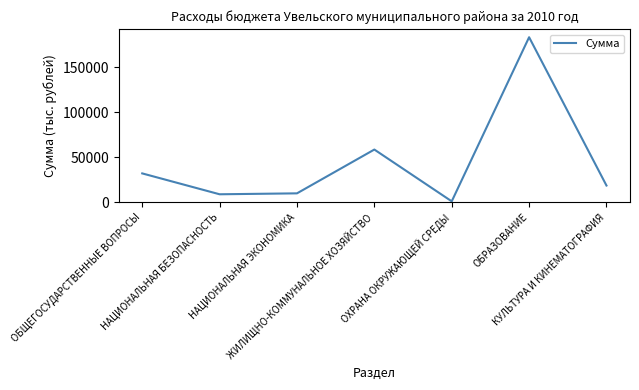

What is the greatest value displayed?

183654.8